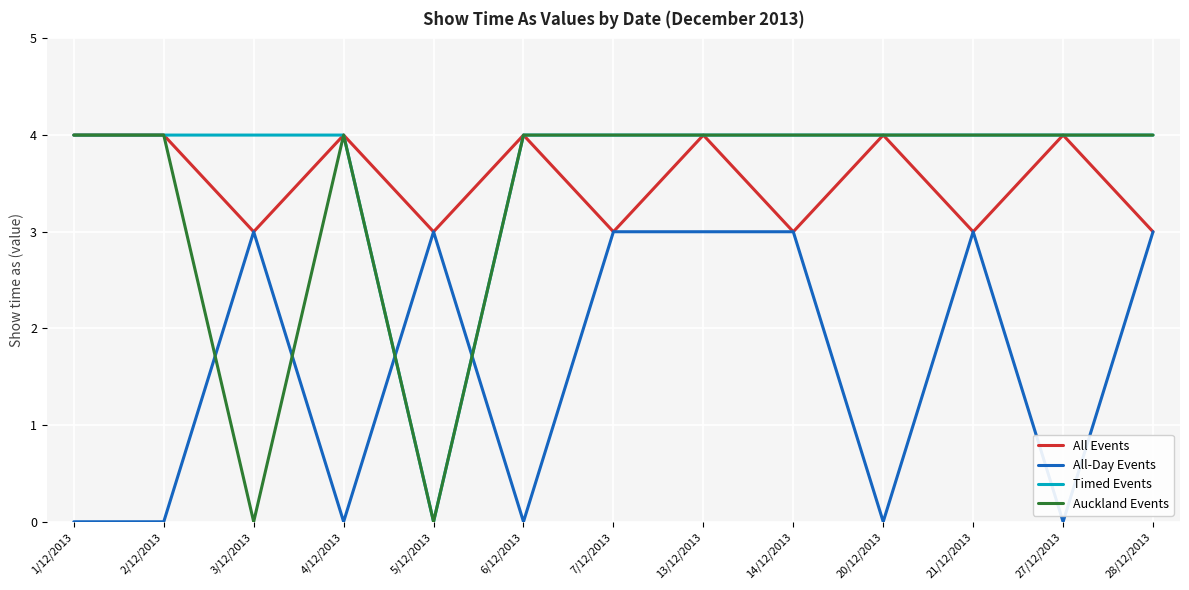

True or false: All-Day Events and Timed Events intersect in this chart.

True